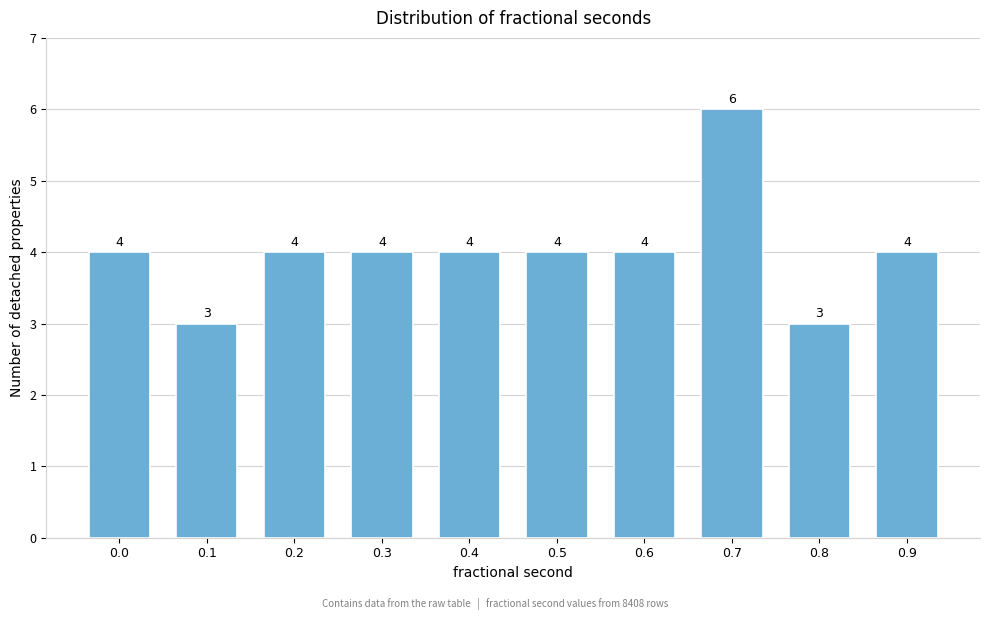

Reading left to right, list all the values displayed in this chart.

4	3	4	4	4	4	4	6	3	4